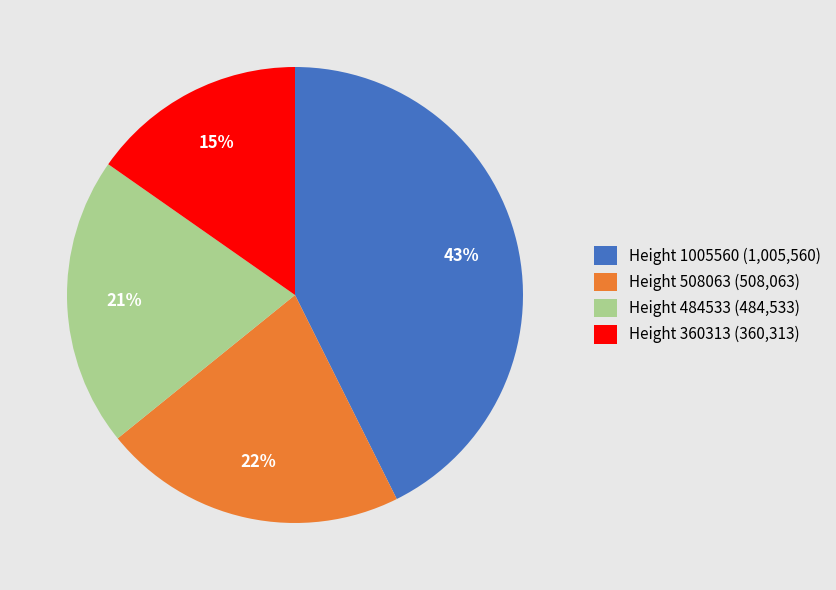

What is the largest slice in the pie chart?

Height 1005560 (1,005,560)